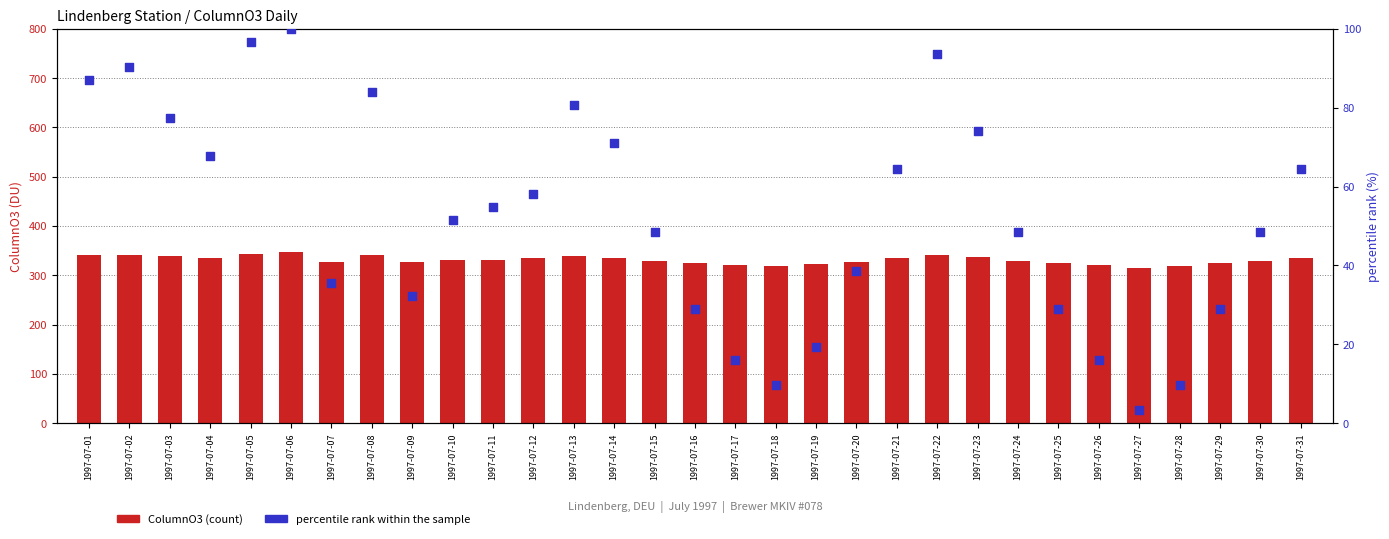

Which series reaches the maximum Y coordinate?

ColumnO3